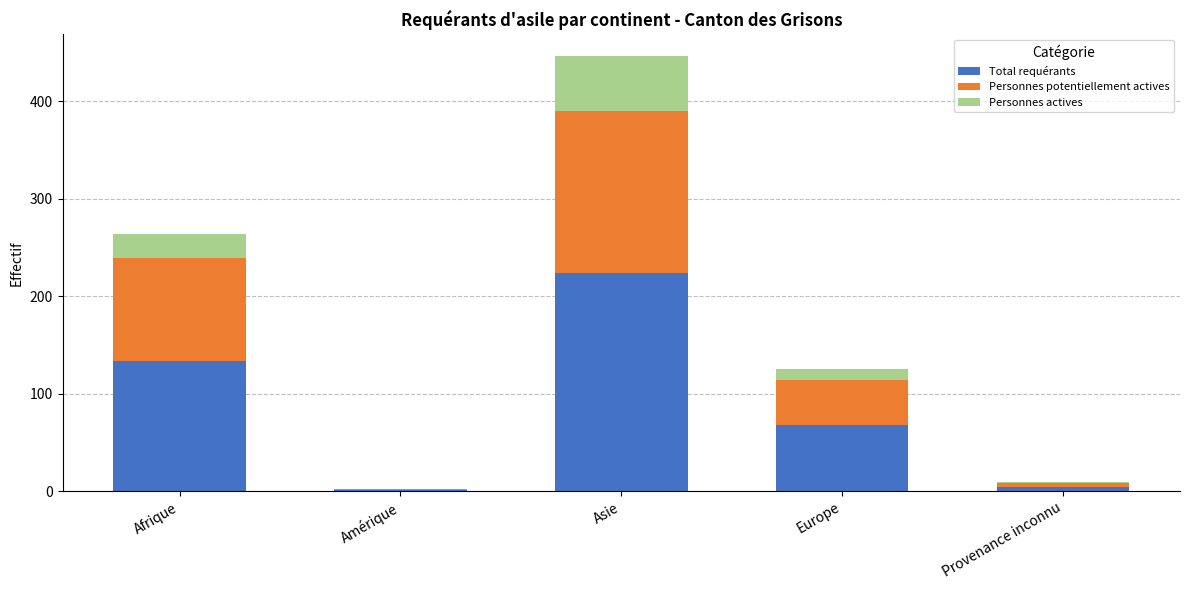

True or false: Total requérants has a value of 224 at Asie.

True